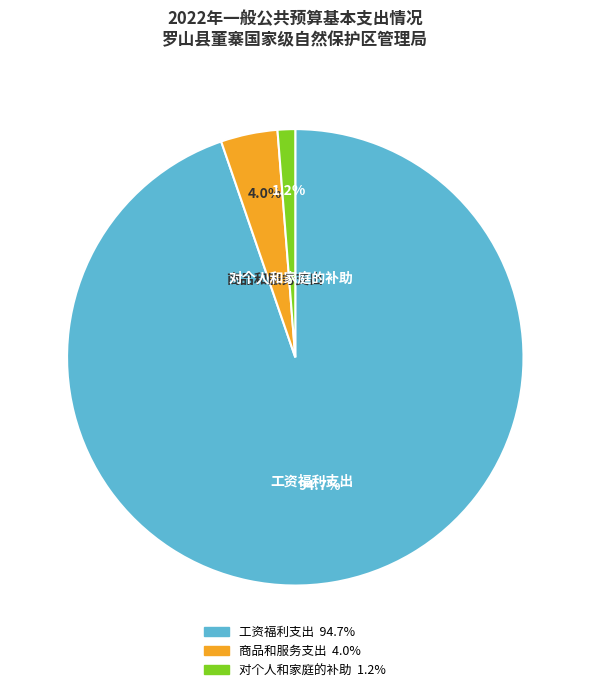

How many slices are in this pie chart?

3